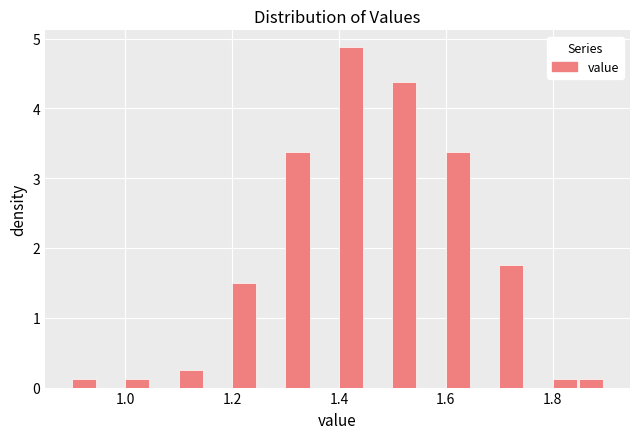

Read against the x-axis, roughly where is the centre of the tallest bar?

1.42